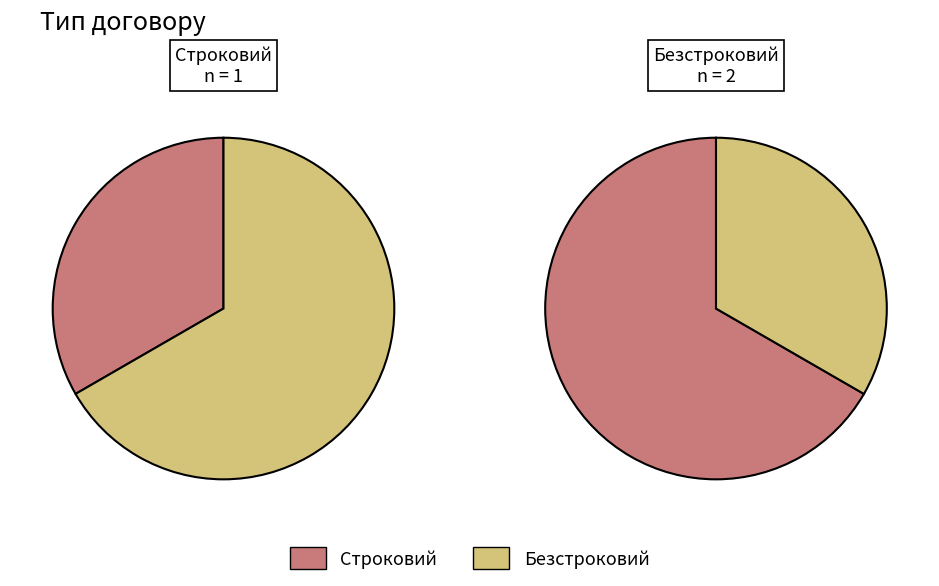

What is the ratio of the value at Безстроковий to the value at Строковий?

2.0